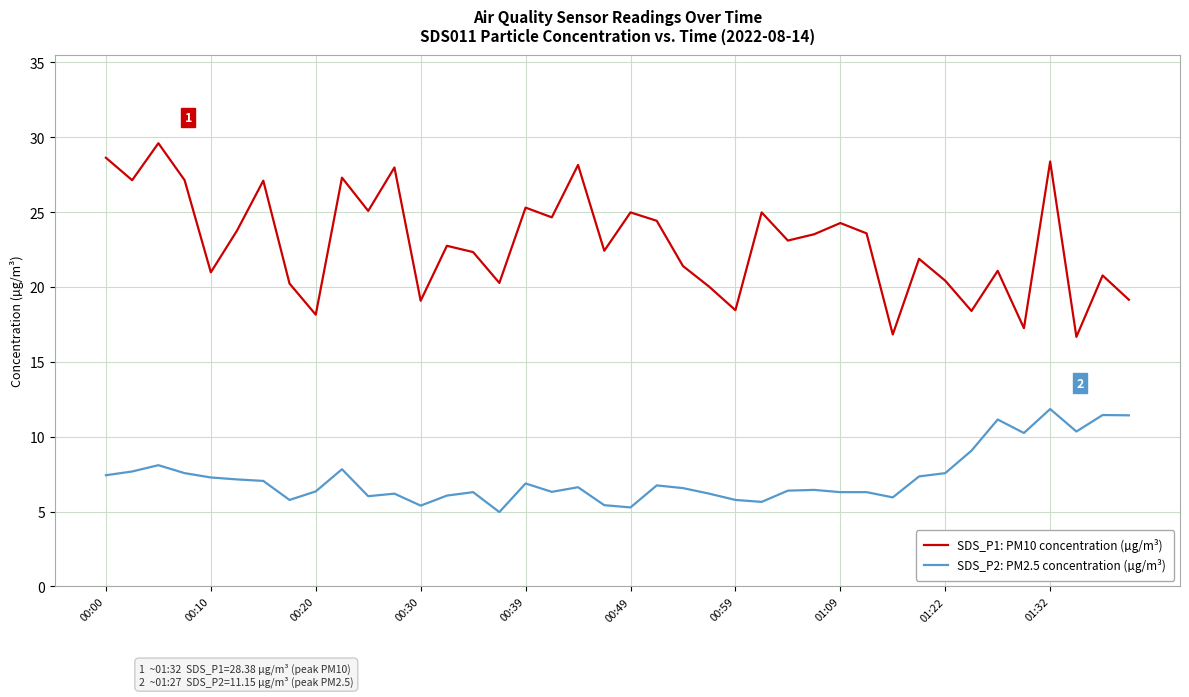

What is the difference between the maximum and minimum values in the SDS_P1: PM10 concentration (µg/m³) series?

12.9